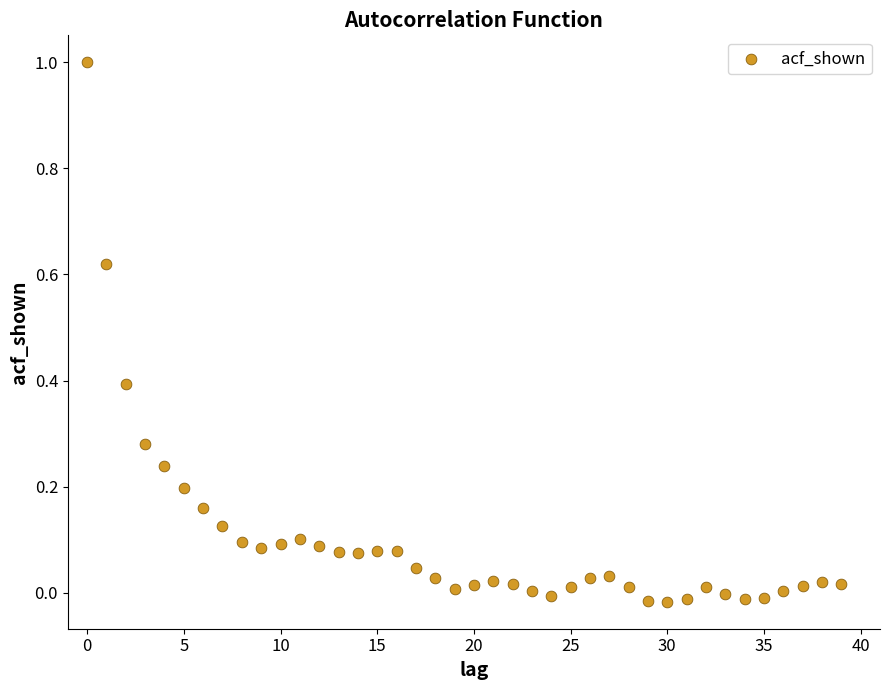

Count the number of points in this scatter plot.

40